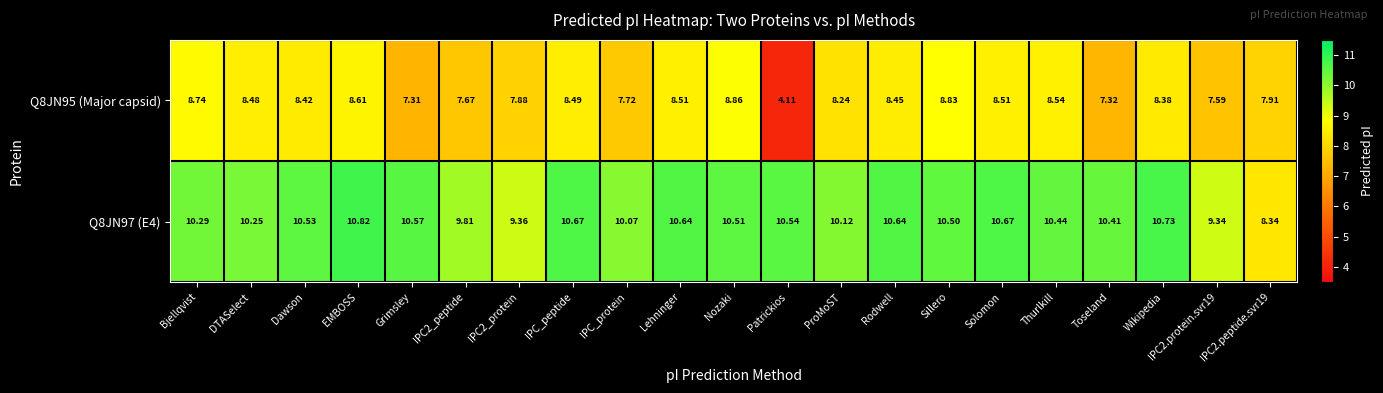

Which category has the lowest value in the Q8JN95 (Major capsid) series?

Patrickios